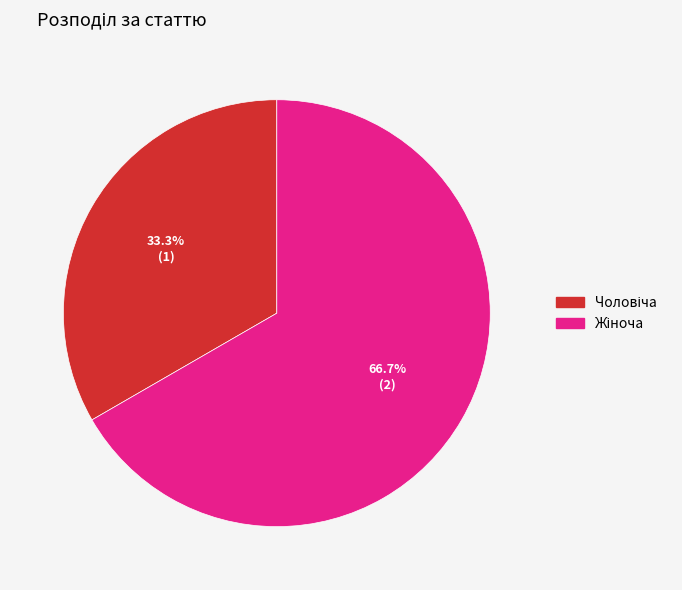

Is there any slice that represents more than half of the pie?

Yes